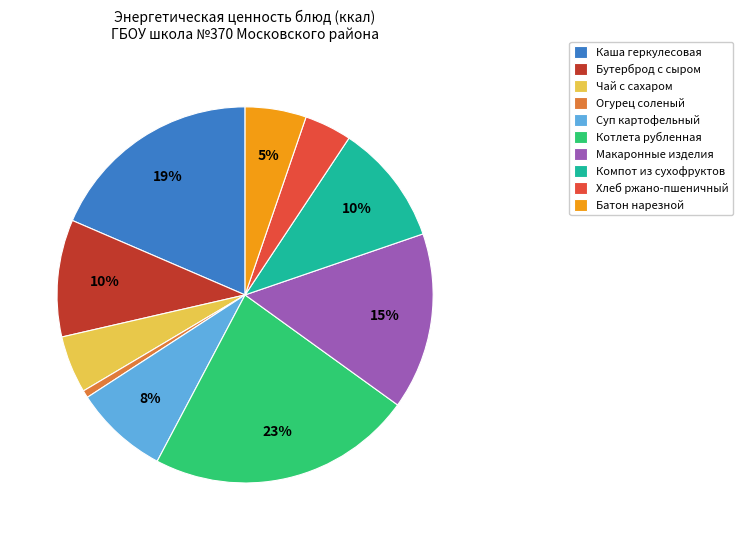

Which slice is the smallest?

Огурец соленый